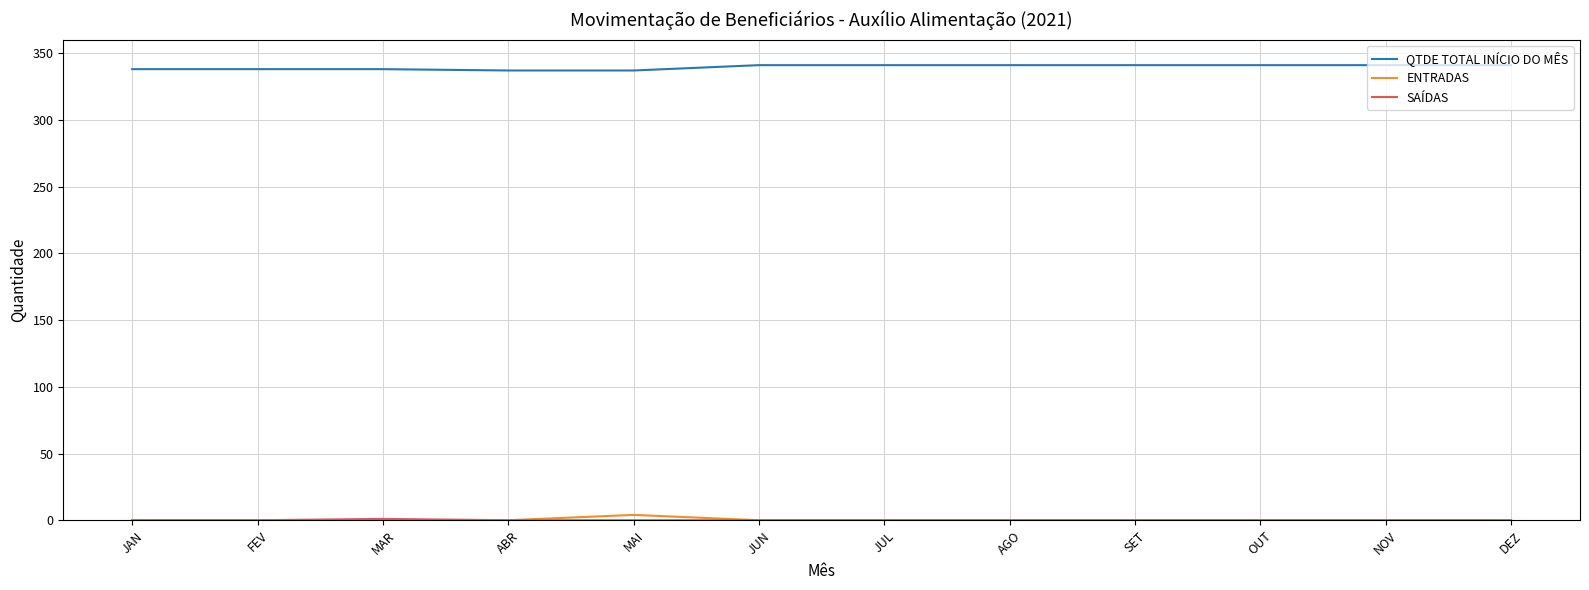

True or false: QTDE TOTAL INÍCIO DO MÊS and ENTRADAS intersect in this chart.

False